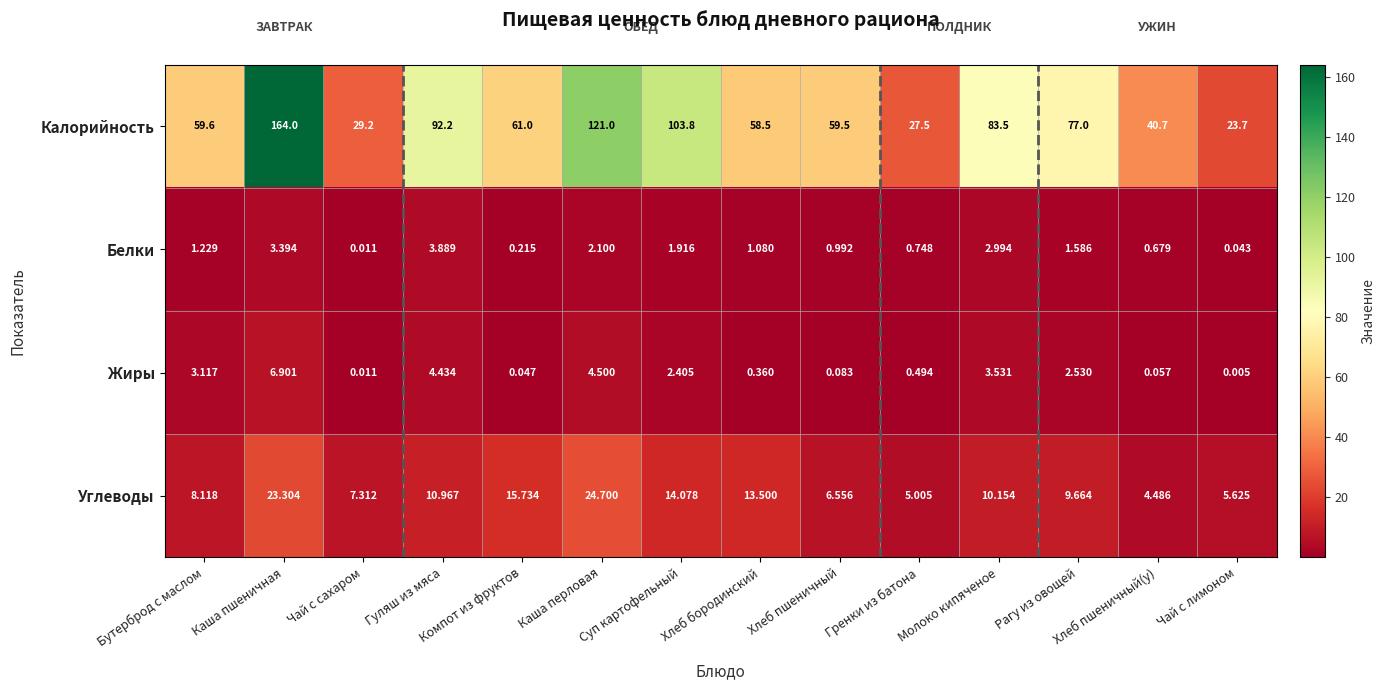

At how many categories does at least one series exceed 129?

1